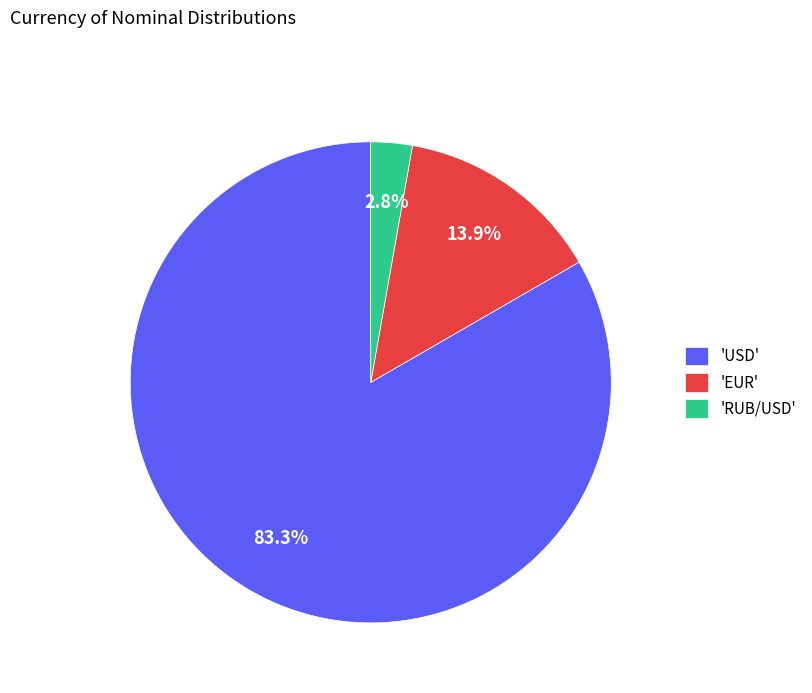

What is the largest slice in the pie chart?

'USD'